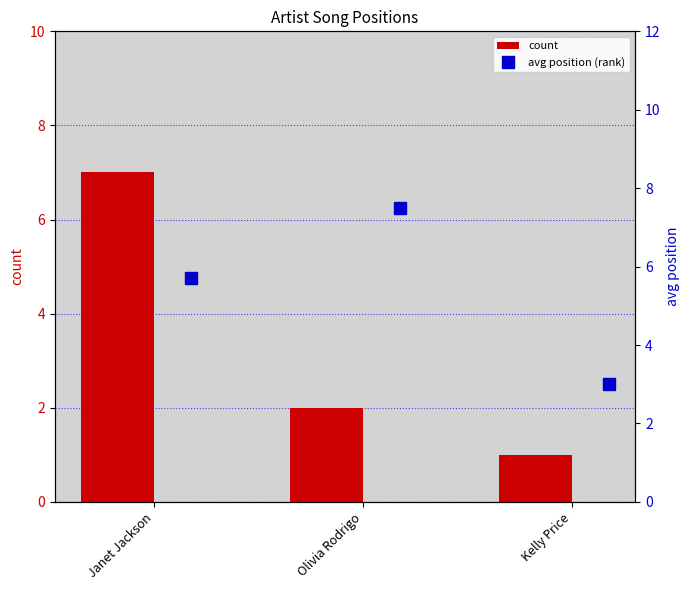

The count series shows 2 at Olivia Rodrigo. True or false?

True